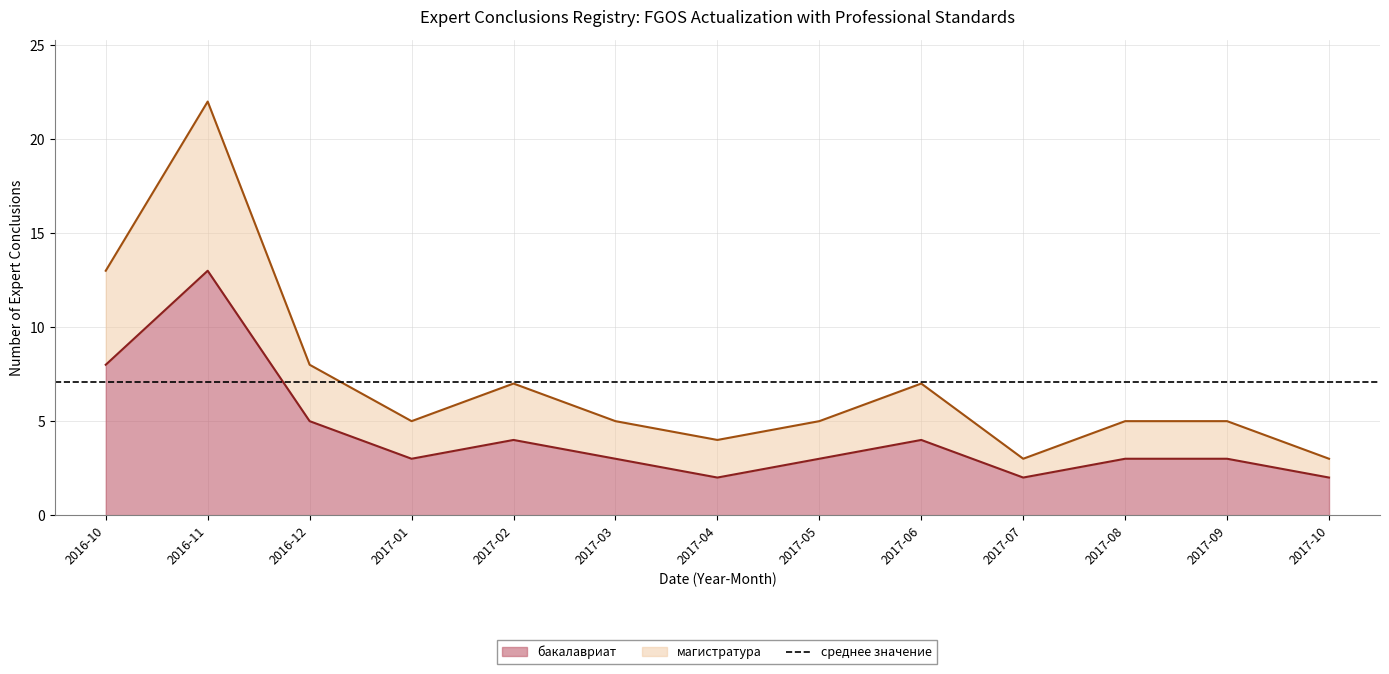

Does the chart display data point markers on the line(s)?

No